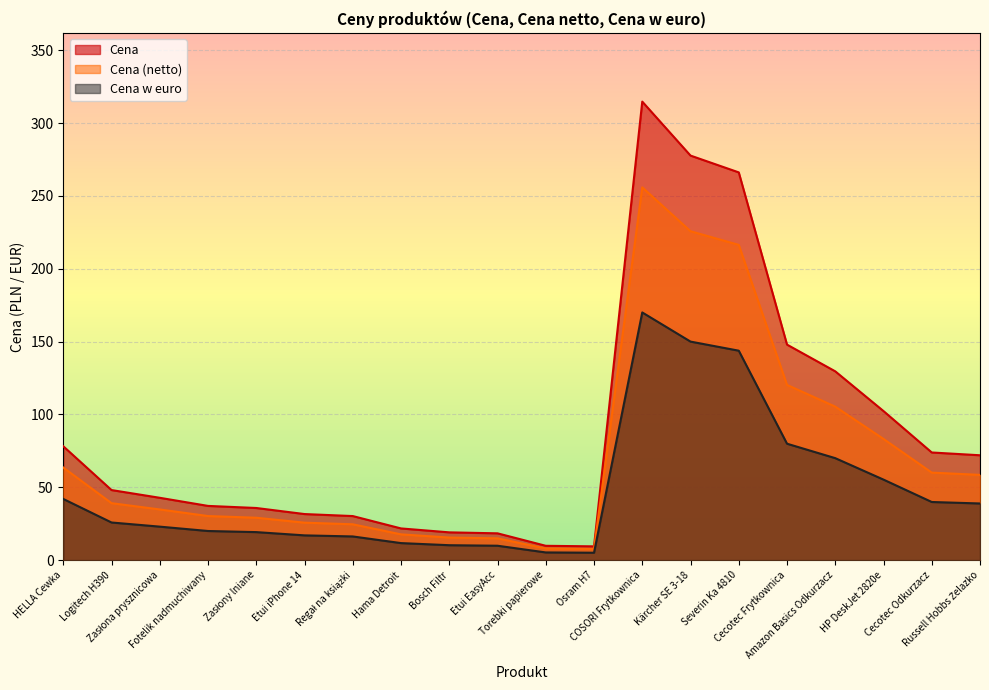

How many values in the Cena (netto) series are below 39?

10